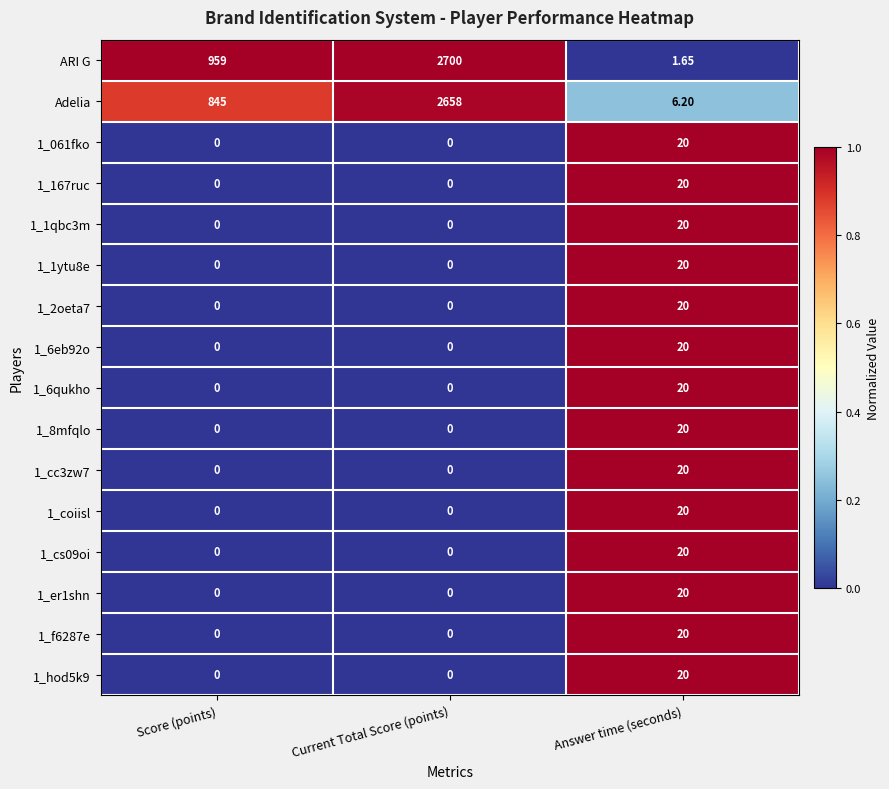

Where is Adelia nearest to the value 1332?

Score (points)